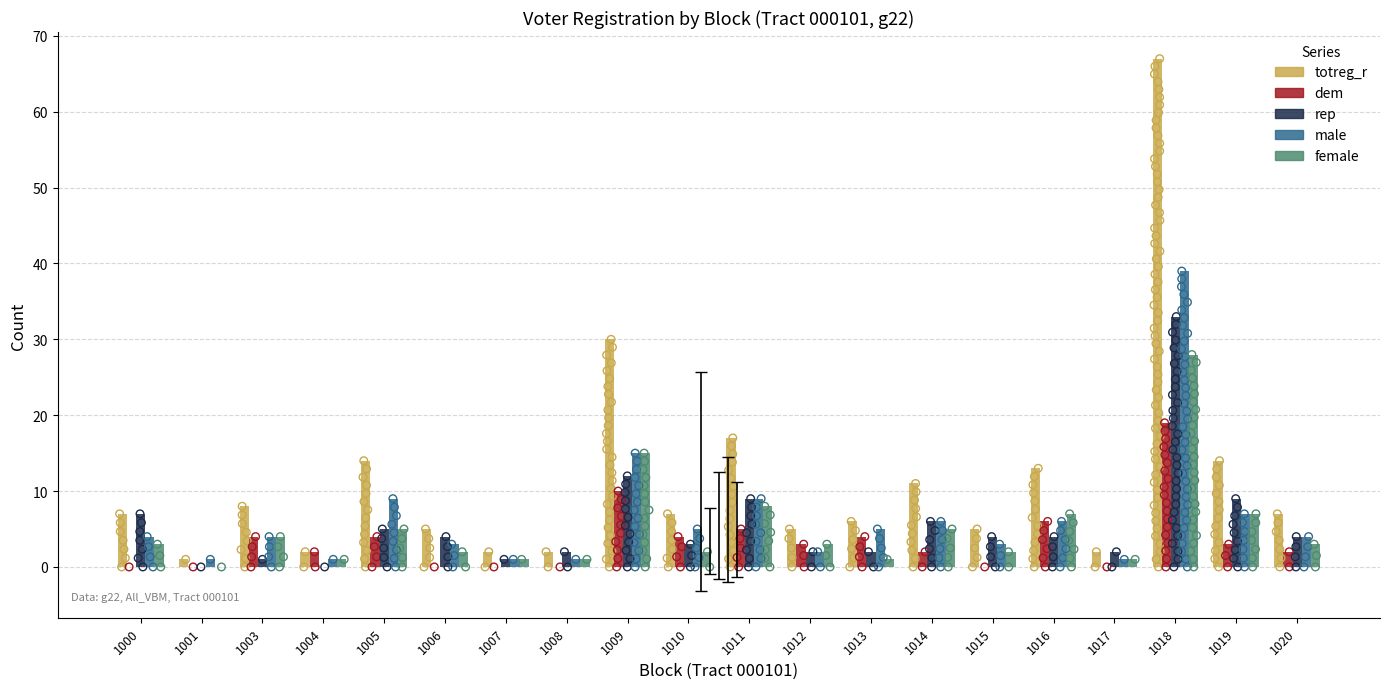

At how many categories does at least one series exceed 62?

1